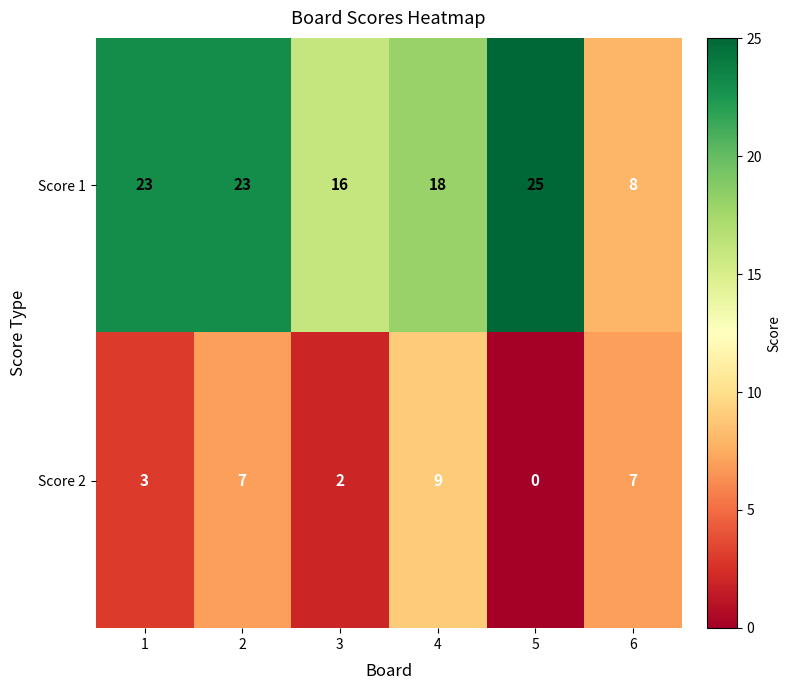

Is it true that Score 2 equals 2 at 2?

False